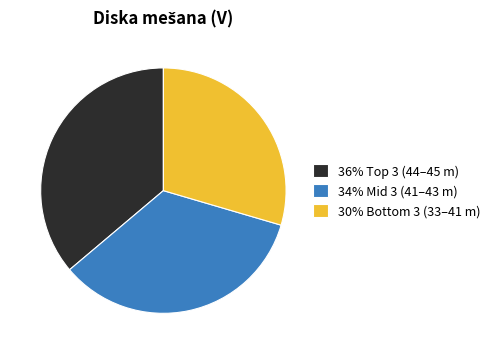

Which category has the biggest portion of the pie?

36% Top 3 (44–45 m)